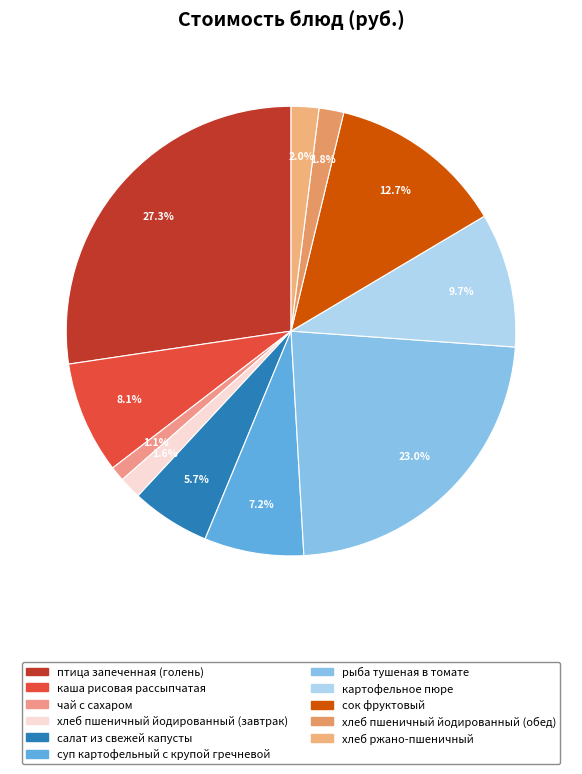

The салат из свежей капусты slice represents 1% of the pie. True or false?

False